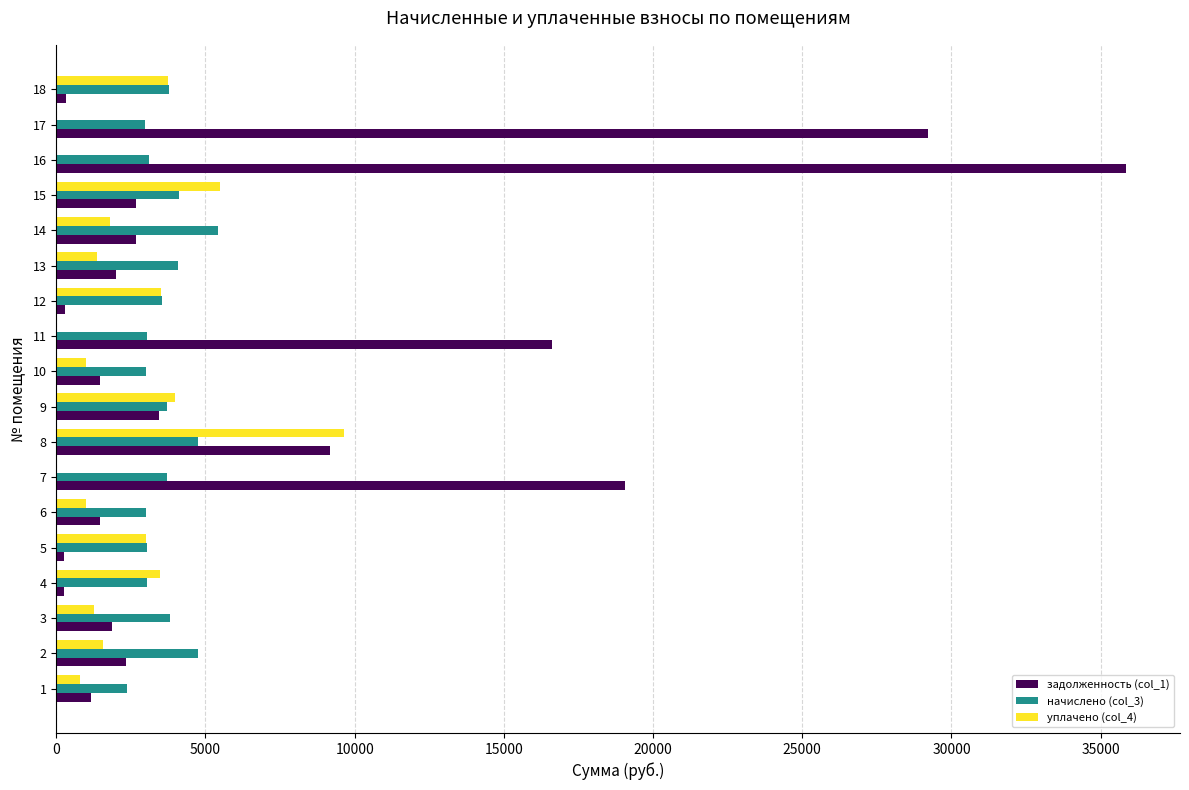

At which category is the sum across all series the highest?

16